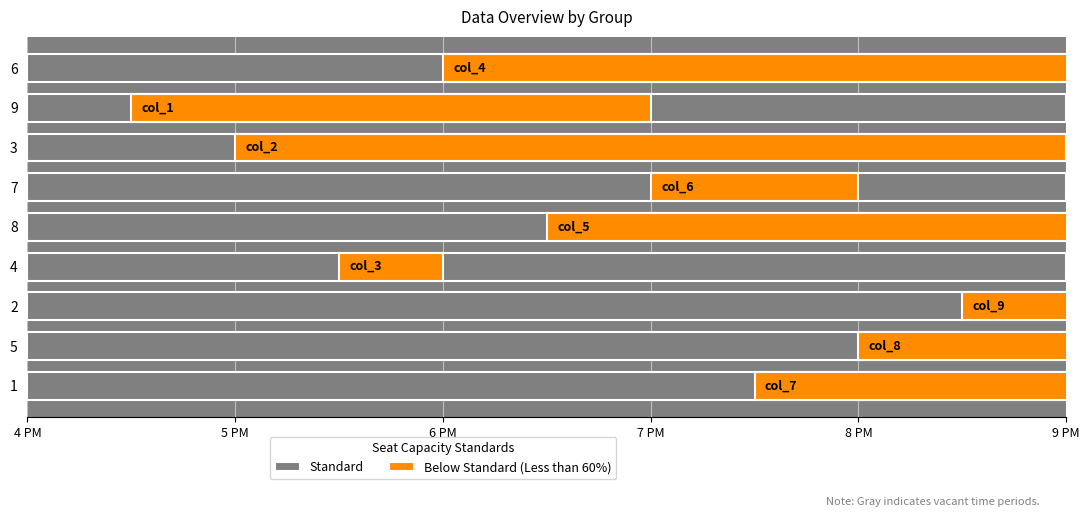

Is it true that Standard equals 1.2 at 6 PM?

False